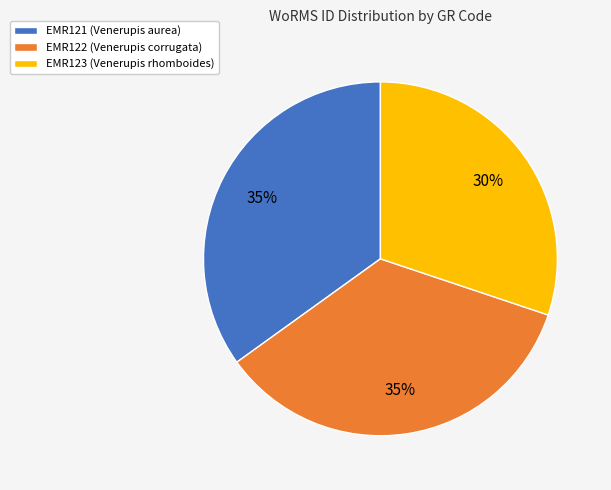

Which slice is the smallest?

EMR123